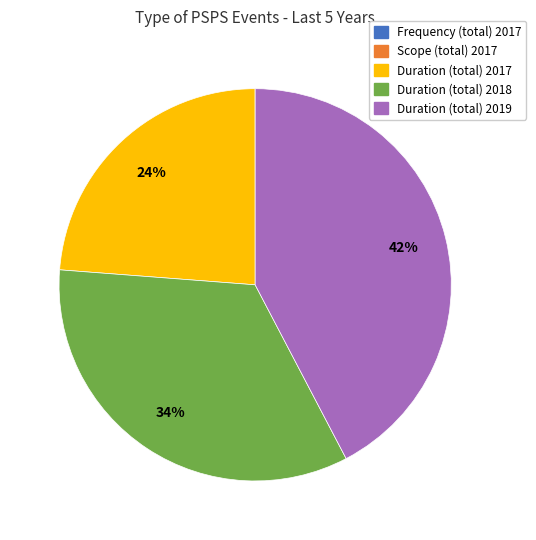

Approximately how many times larger is the value at Duration (total) 2018 compared to Duration (total) 2017?

1.4